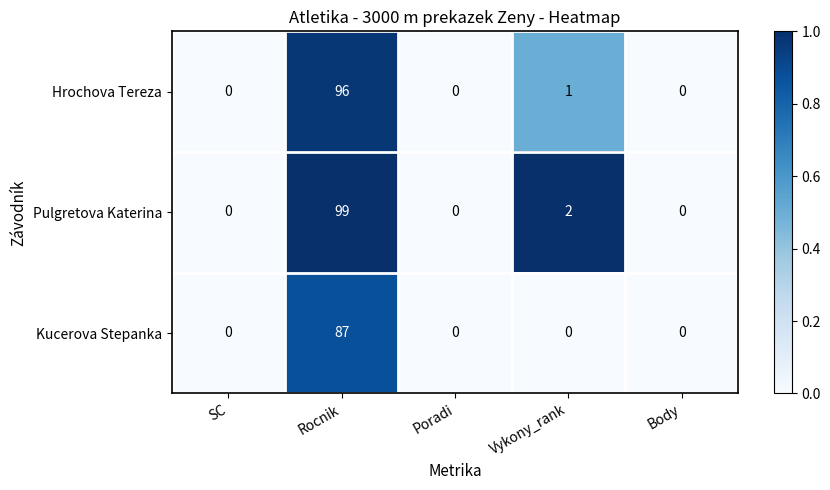

The value of Kucerova Stepanka at Body is -39. True or false?

False